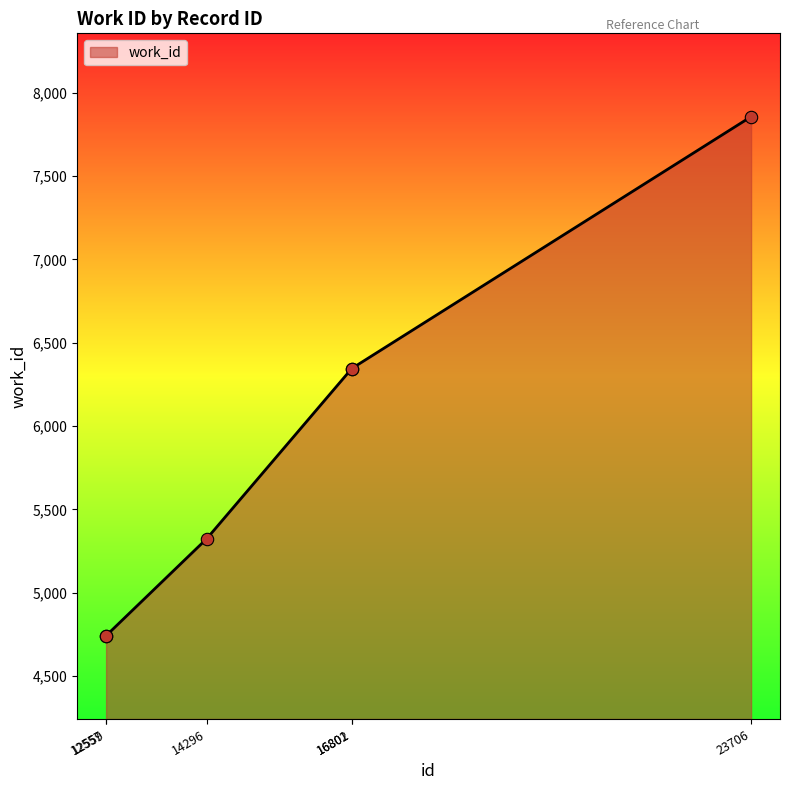

What is the change in value from 16801 to 16802?

+1